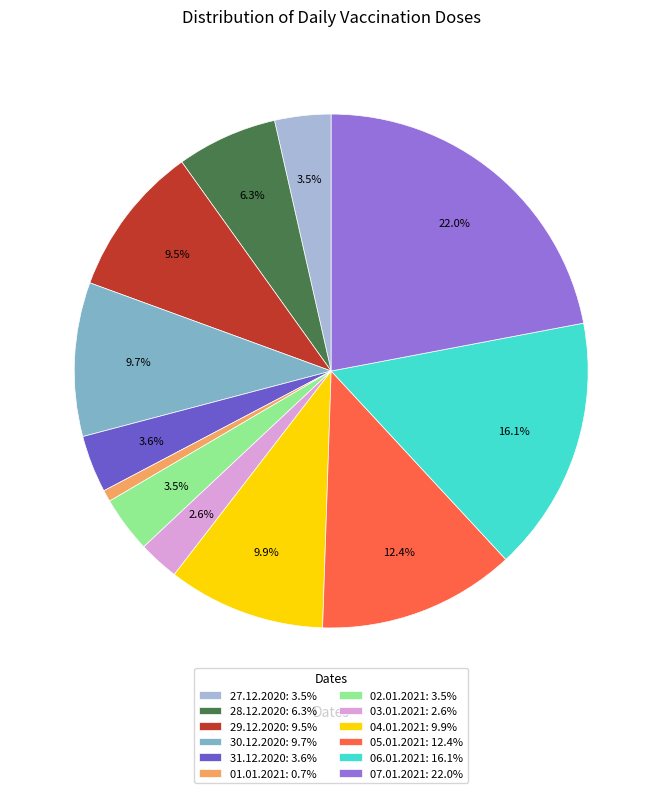

Is 27.12.2020: 3.5% the majority of the pie?

No